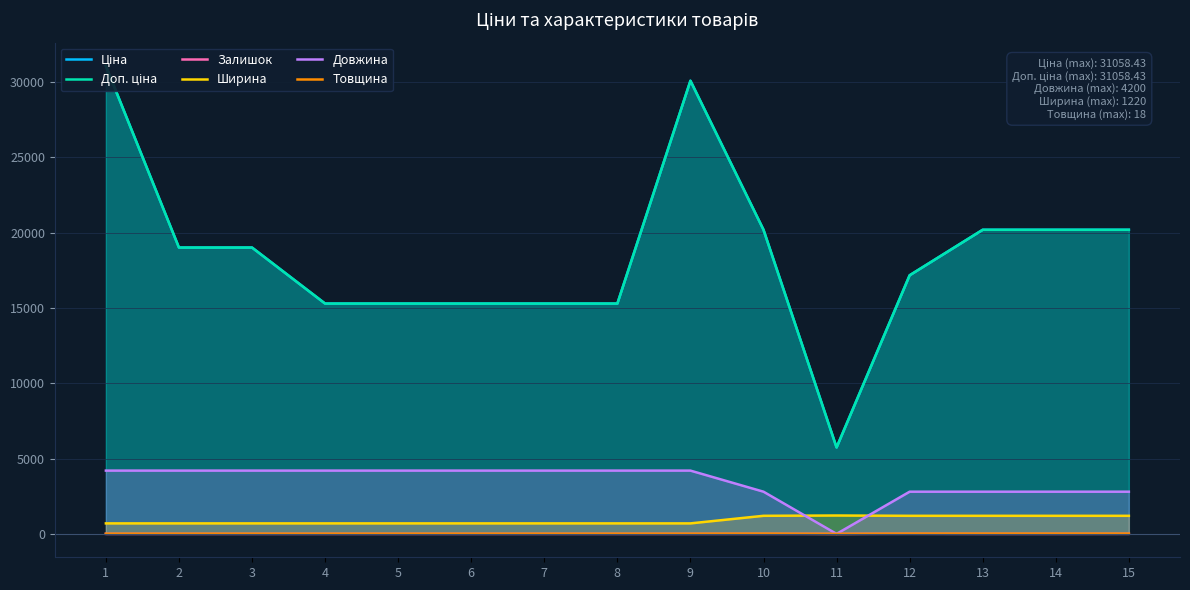

Reading left to right, extract all data points from this chart.

Ціна: 1=31058.4	2=19005.7	3=19005.7	4=15288.0	5=15288.0	6=15288.0	7=15288.0	8=15288.0	9=30077.8	10=20186.0	11=5736.9	12=17165.0	13=20186.0	14=20186.0	15=20186.0
Доп. ціна: 1=31058.4	2=19005.7	3=19005.7	4=15288.0	5=15288.0	6=15288.0	7=15288.0	8=15288.0	9=30077.8	10=20186.0	11=5736.9	12=17165.0	13=20186.0	14=20186.0	15=20186.0
Залишок: 1=0.0	2=0.0	3=0.0	4=0.0	5=0.0	6=0.0	7=0.0	8=0.0	9=0.0	10=1.0	11=0.0	12=5.0	13=0.0	14=0.0	15=3.0
Ширина: 1=697.0	2=697.0	3=697.0	4=697.0	5=697.0	6=697.0	7=697.0	8=697.0	9=697.0	10=1200.0	11=1220.0	12=1200.0	13=1200.0	14=1200.0	15=1200.0
Довжина: 1=4200.0	2=4200.0	3=4200.0	4=4200.0	5=4200.0	6=4200.0	7=4200.0	8=4200.0	9=4200.0	10=2800.0	11=0.0	12=2800.0	13=2800.0	14=2800.0	15=2800.0
Товщина: 1=12.0	2=12.0	3=12.0	4=12.0	5=12.0	6=12.0	7=12.0	8=12.0	9=12.0	10=18.0	11=0.0	12=18.0	13=18.0	14=18.0	15=18.0